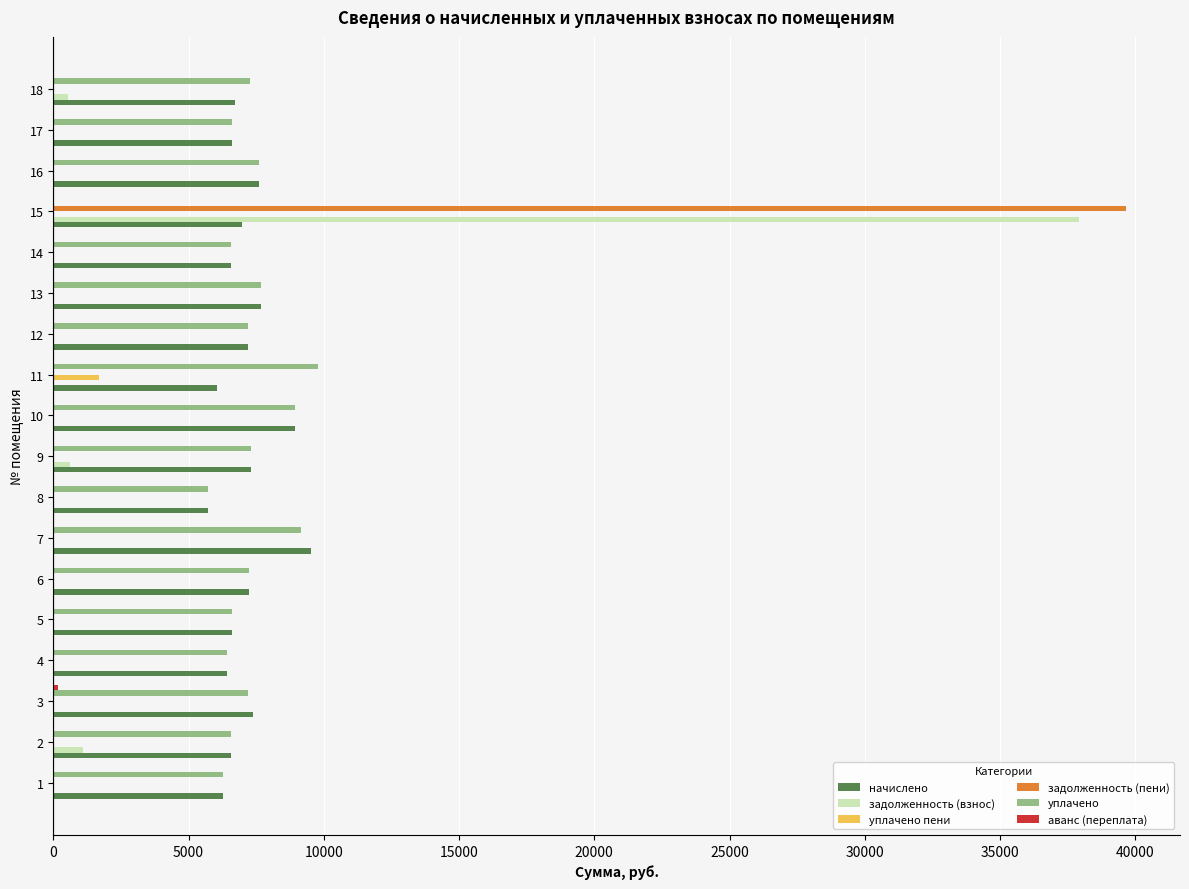

What is the total value across all series at 15?

84572.4